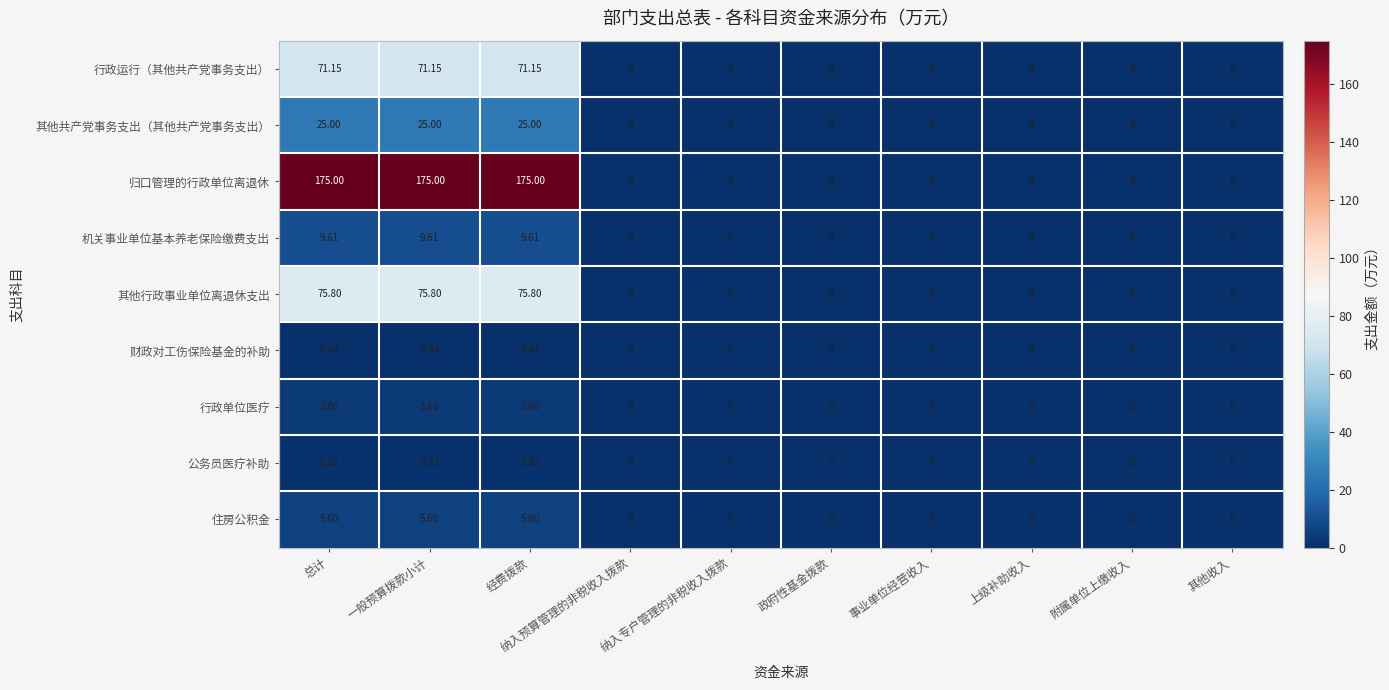

List the series in order of their peak value, lowest first.

财政对工伤保险基金的补助, 公务员医疗补助, 行政单位医疗, 住房公积金, 机关事业单位基本养老保险缴费支出, 其他共产党事务支出（其他共产党事务支出）, 行政运行（其他共产党事务支出）, 其他行政事业单位离退休支出, 归口管理的行政单位离退休